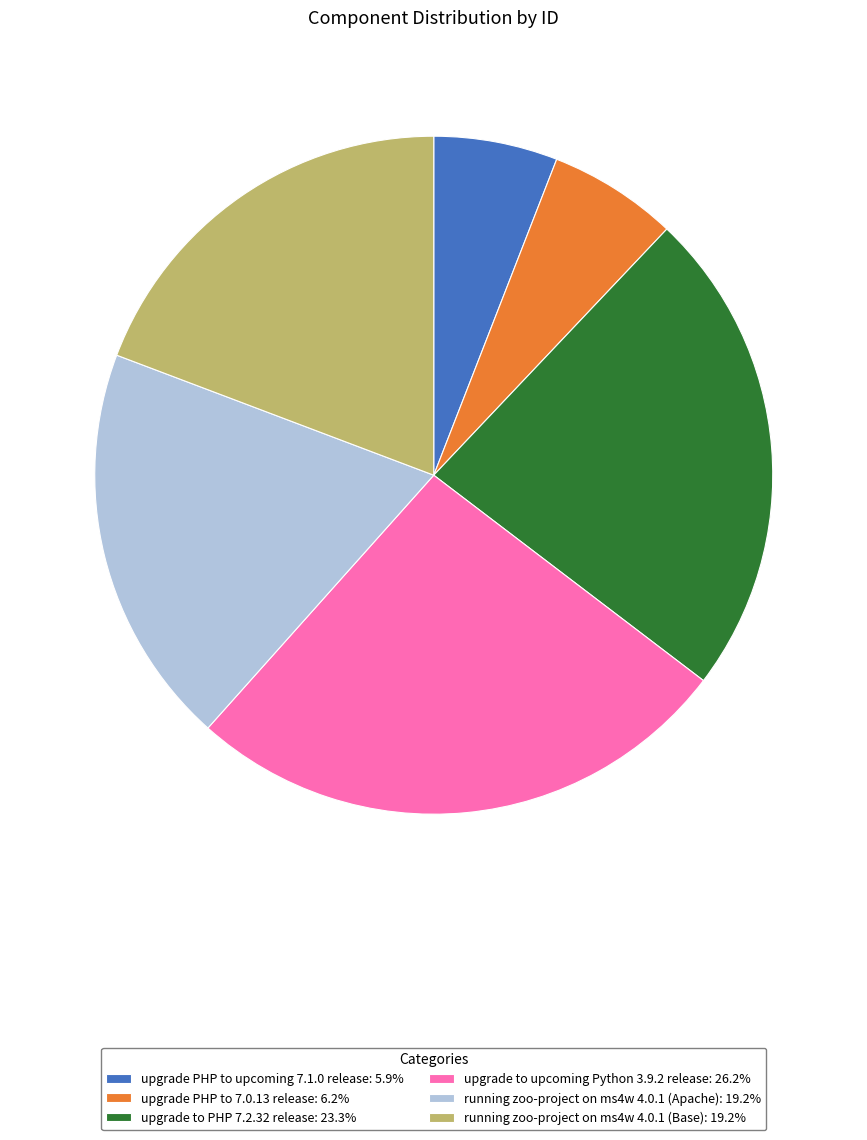

Do running zoo-project on ms4w 4.0.1 (Base): 19.2% and upgrade PHP to 7.0.13 release: 6.2% together represent more than half of the pie?

No